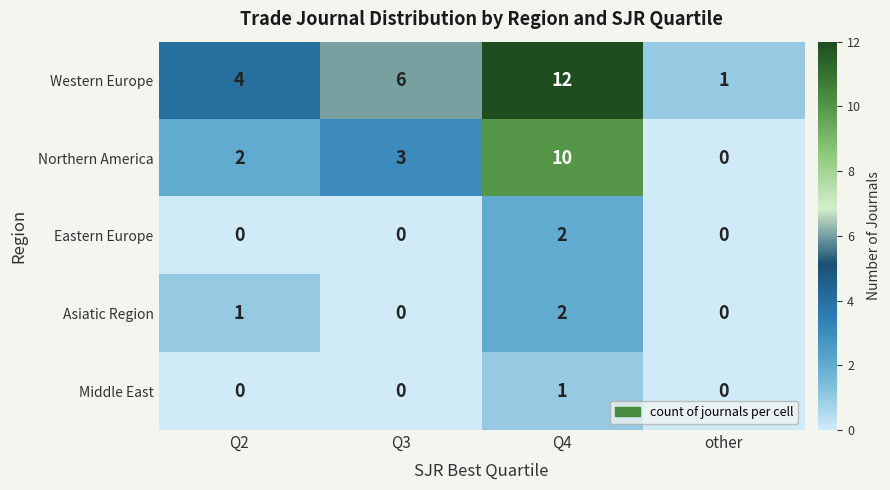

How many data points in Eastern Europe are above 0?

1